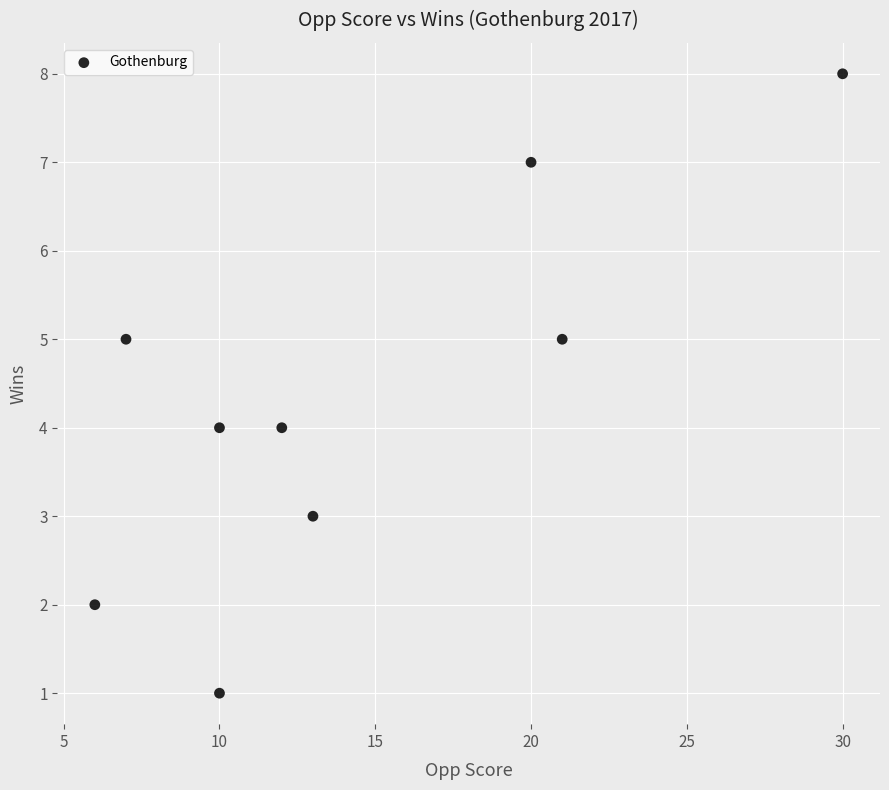

What is the range of X values (max minus min)?

24